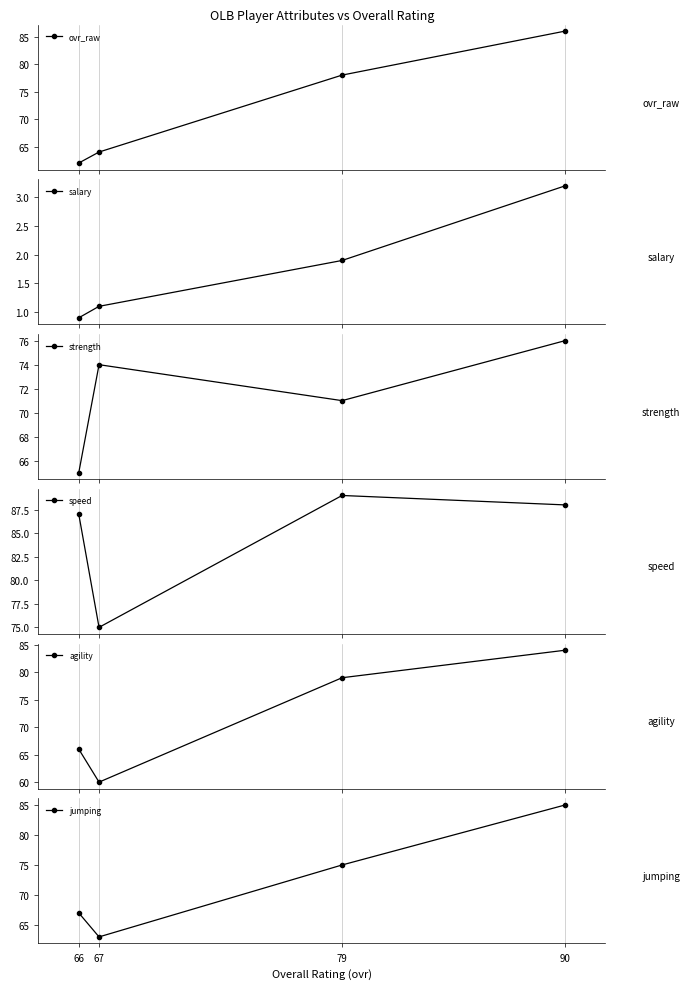

What is the total value across all series at 67?

337.1